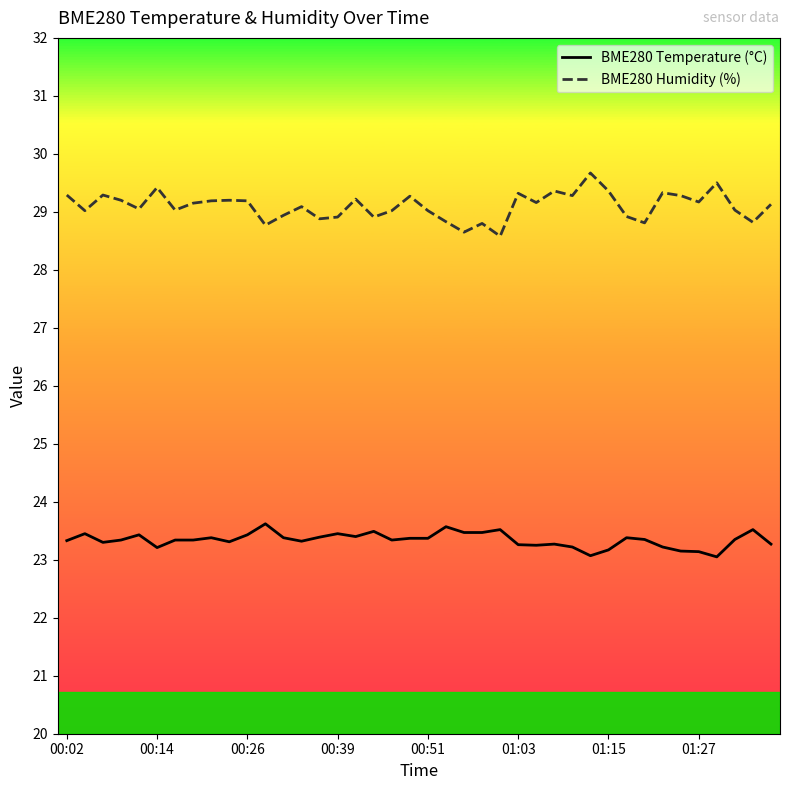

True or false: BME280 Temperature (°C) and BME280 Humidity (%) intersect in this chart.

False